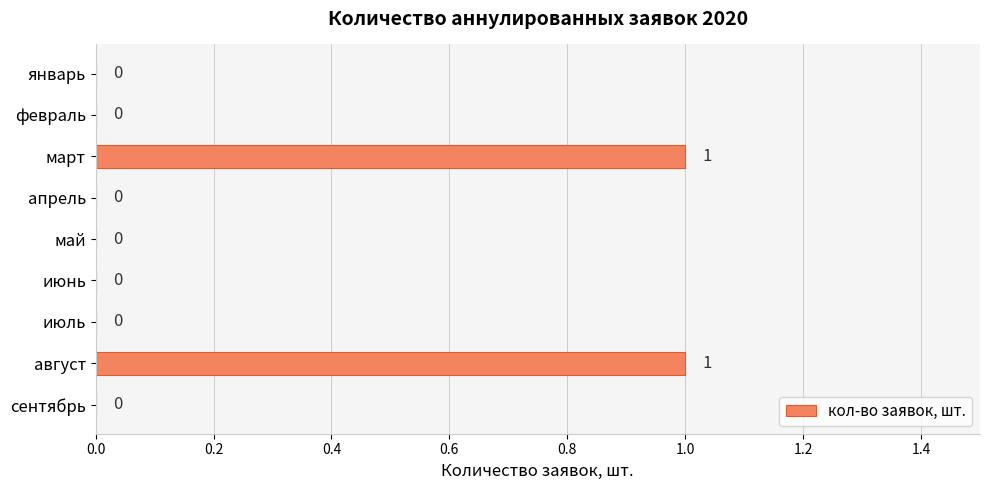

Between июнь and март, which is larger?

март